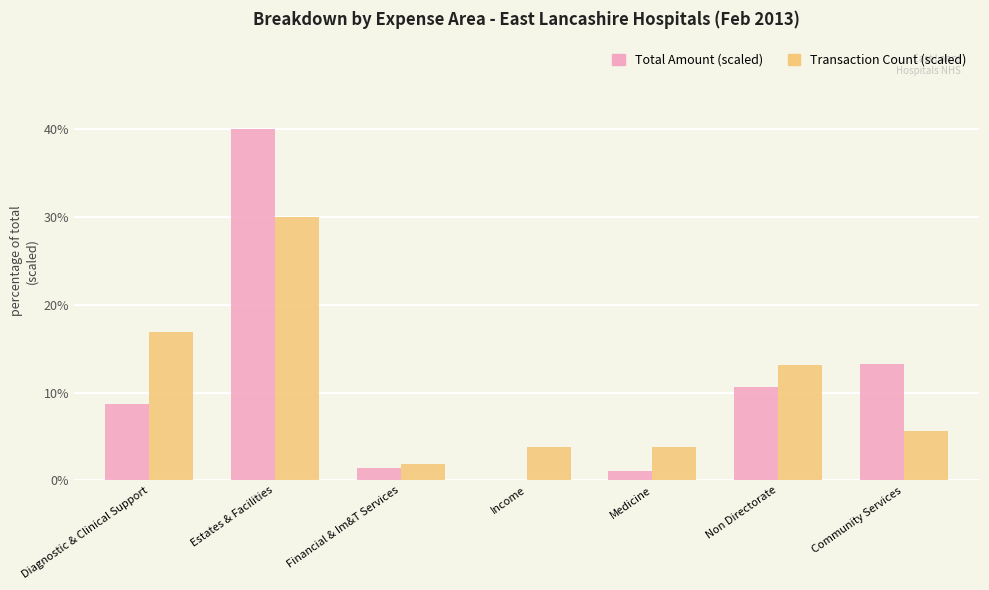

What is the sum of all Total Amount (scaled) values?

75.1